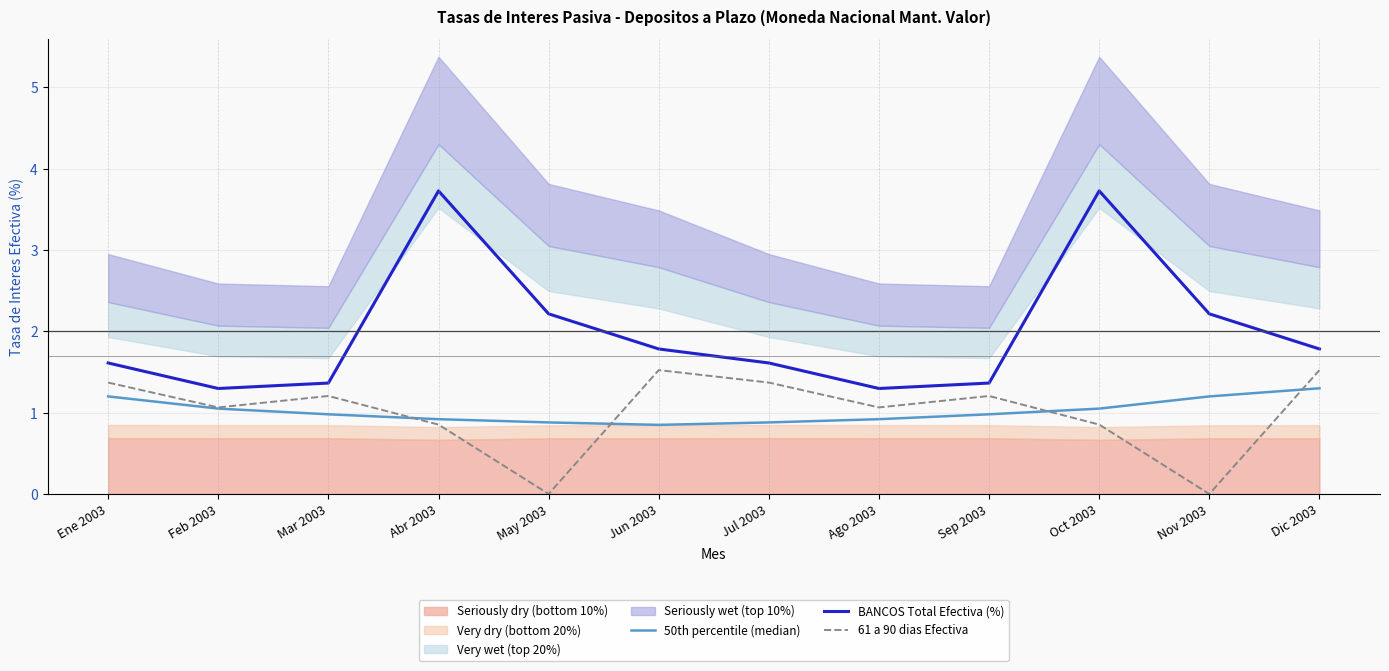

What is the sum of all 50th percentile (median) values?

12.2